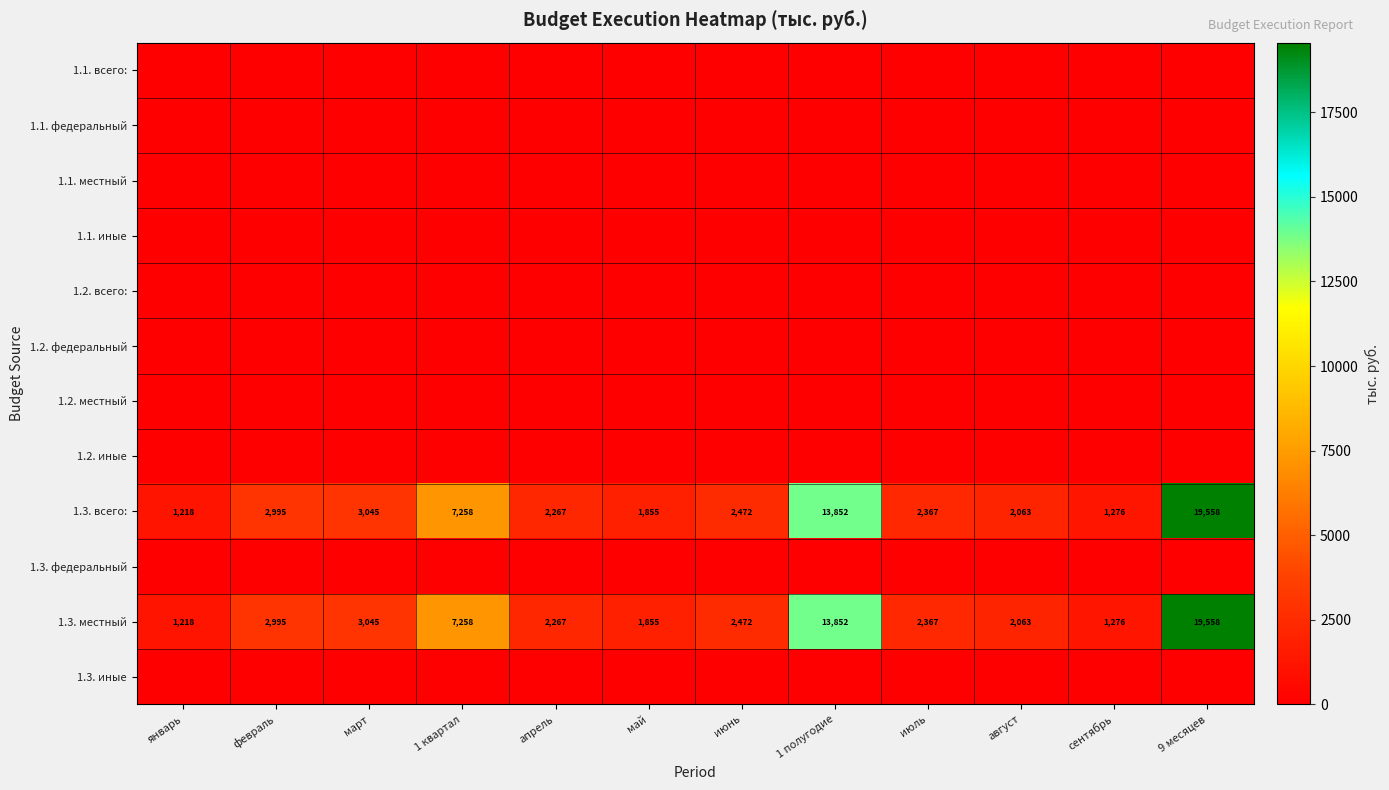

At which label does 1.3. всего: first exceed 2472?

февраль